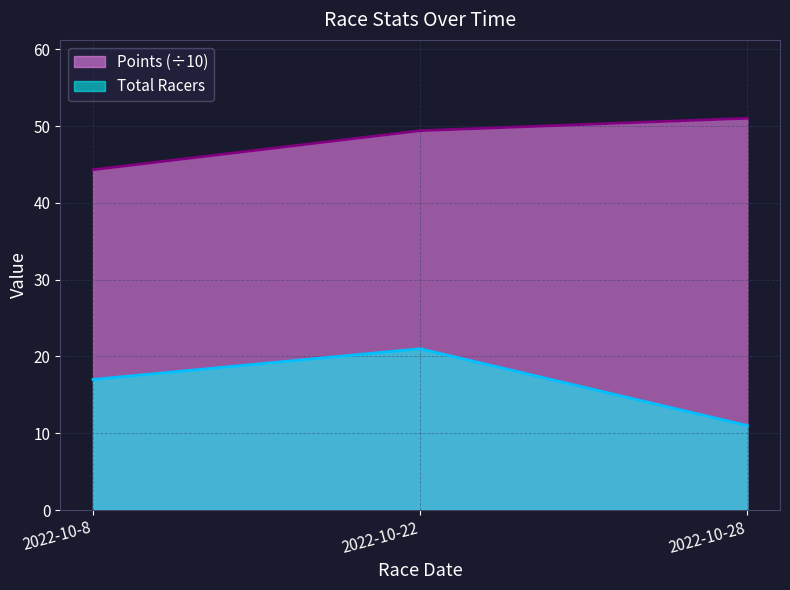

What are all the series names shown in the legend?

Points (÷10), Total Racers